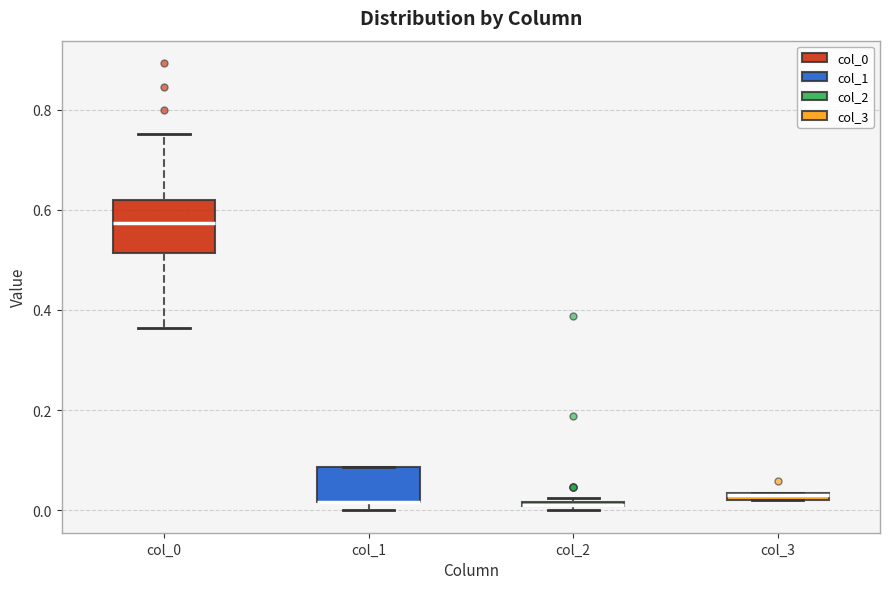

Where is the lower edge of the box for col_1 on the y-axis? The values are not printed on the chart, so give them approximately, as read against the axis.

0.02